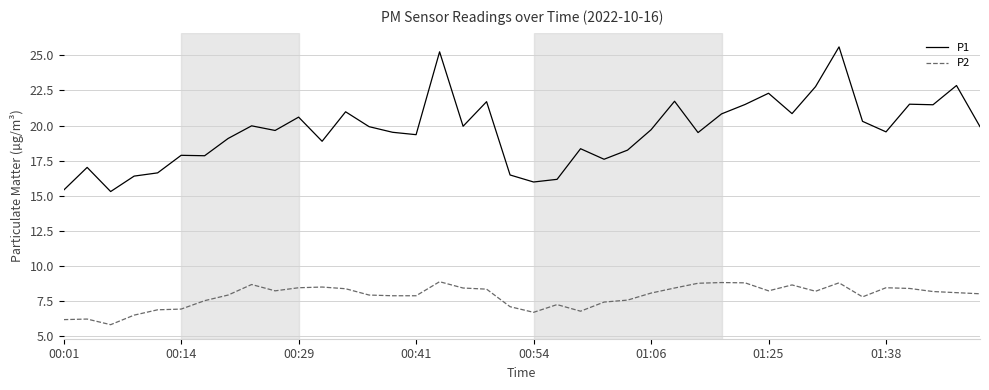

Which series has the largest total across all categories?

P1